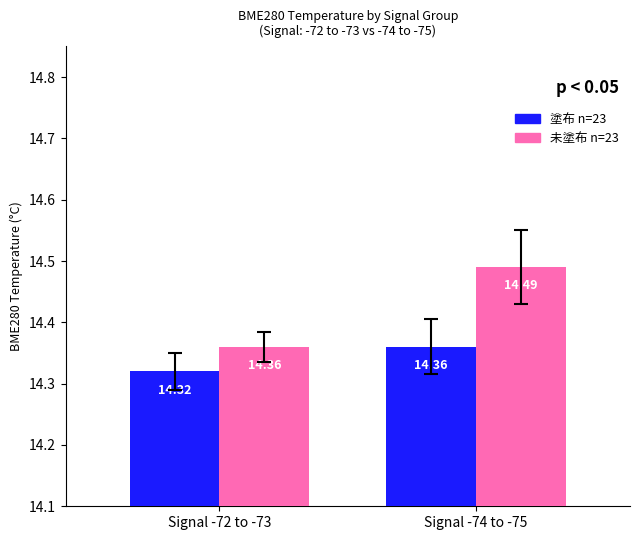

What position from the right is Signal -72 to -73?

2